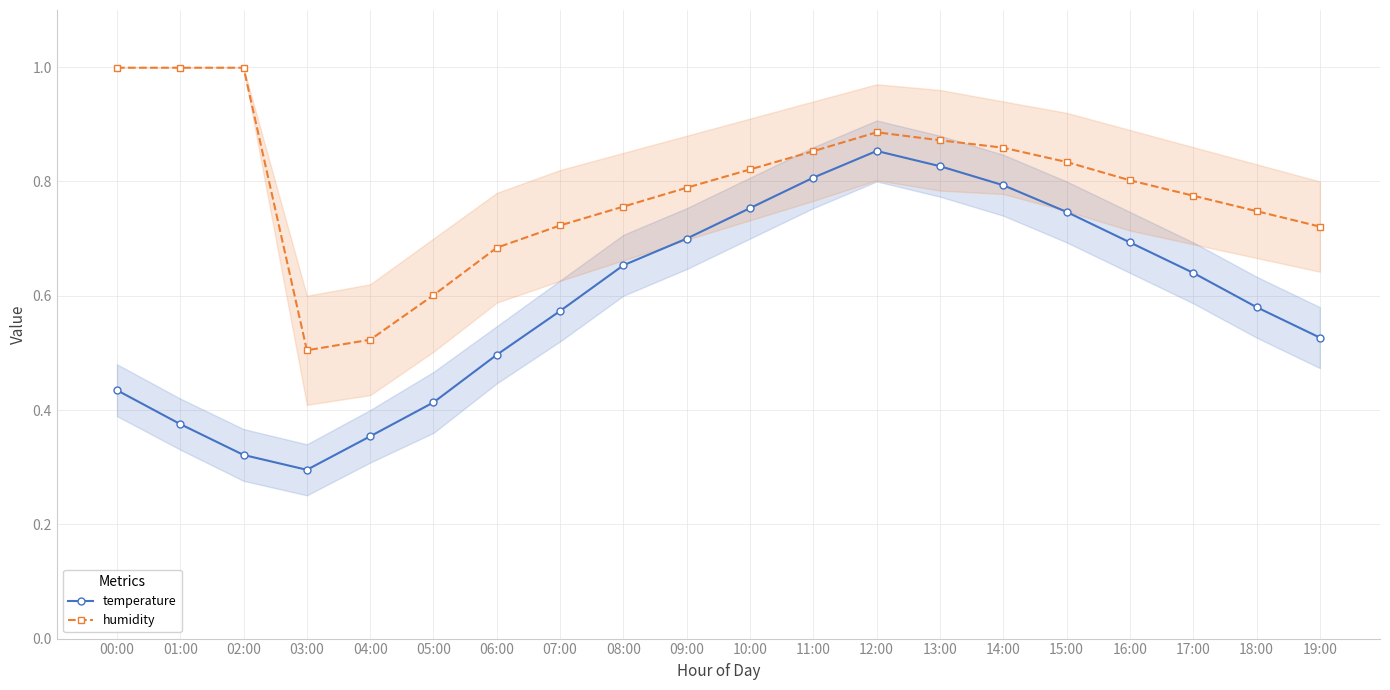

Which label corresponds to the smallest value in the chart?

03:00